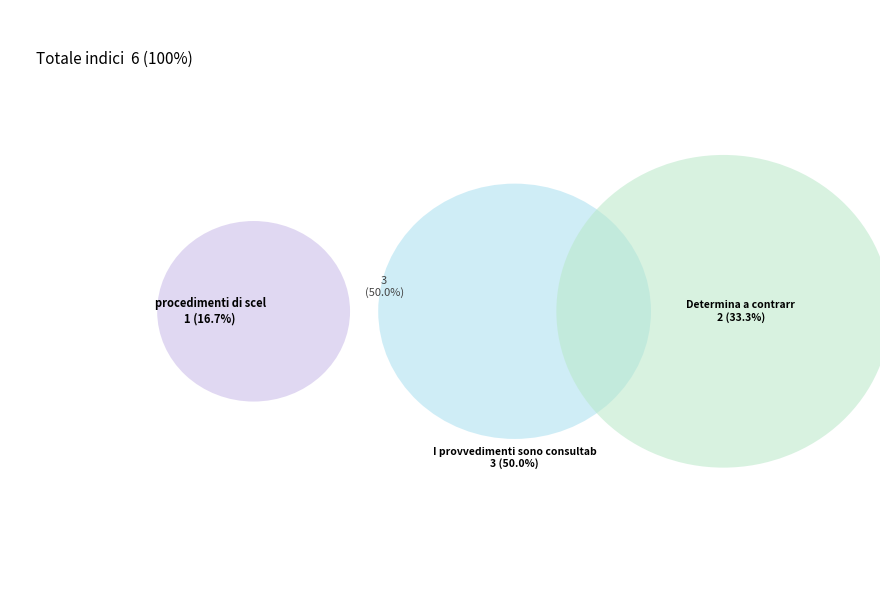

Is it true that I provvedimenti sono consultabili ai seguenti link is 45% of the pie?

False